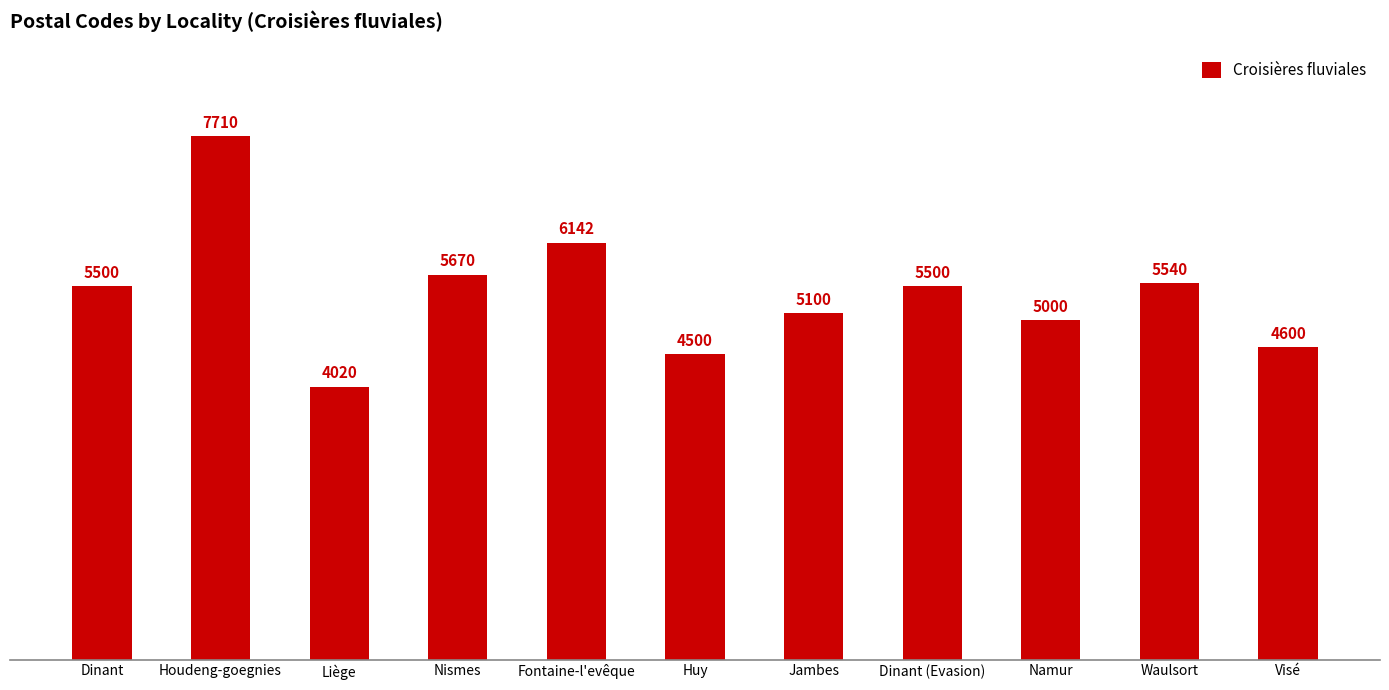

Which label corresponds to the largest value in the chart?

Houdeng-goegnies